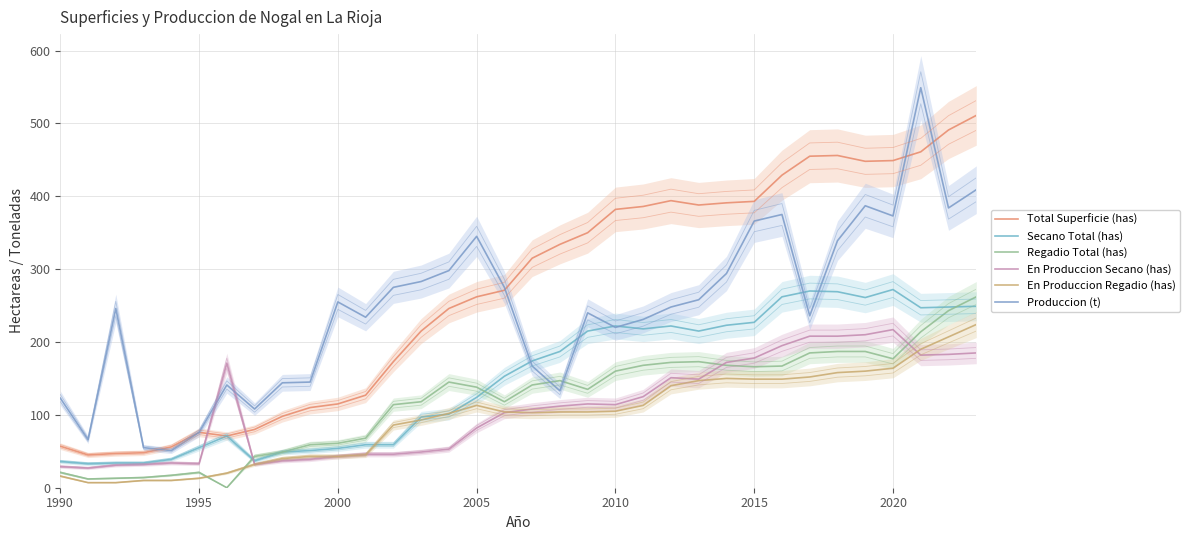

How many values in the Secano Total (has) series are below 174?

17